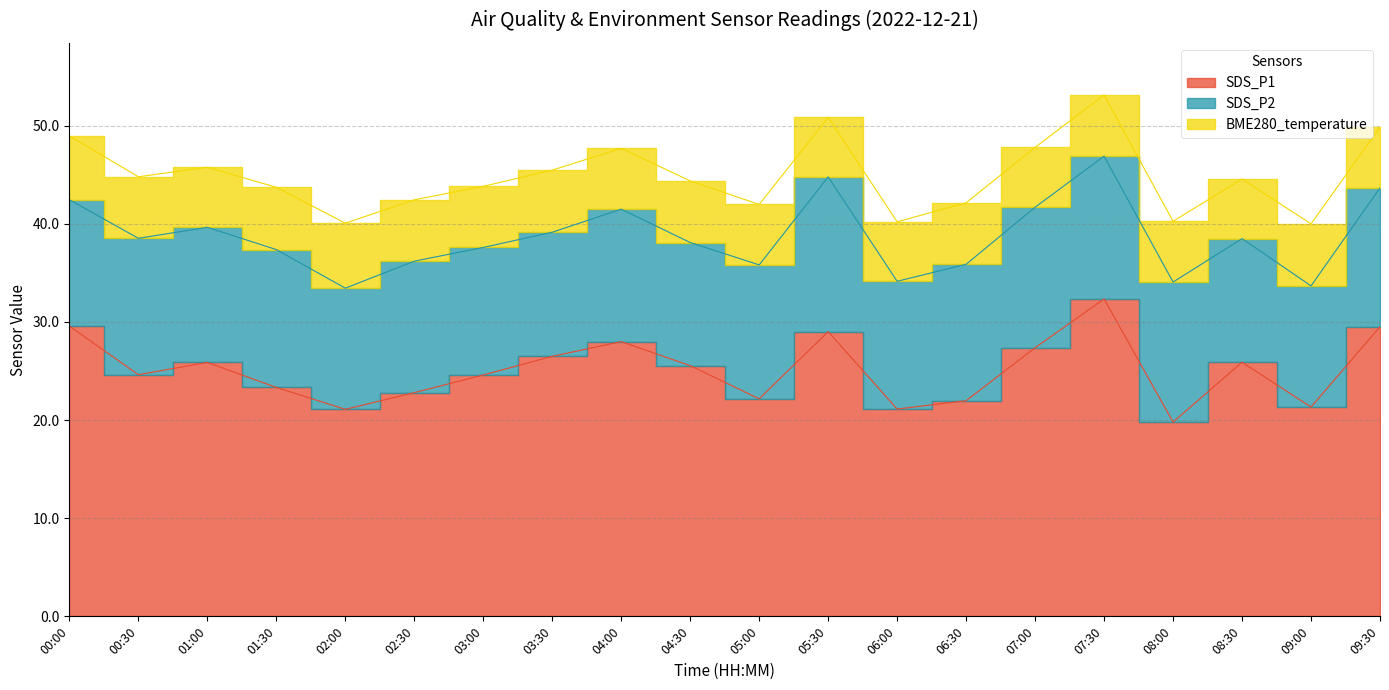

Which series changed the most between 01:30 and 02:30?

SDS_P2